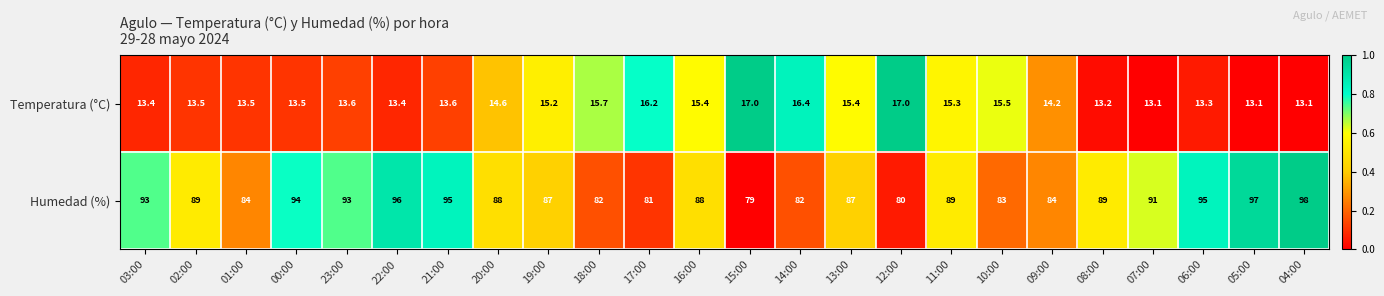

At which category is the sum across all series the highest?

04:00